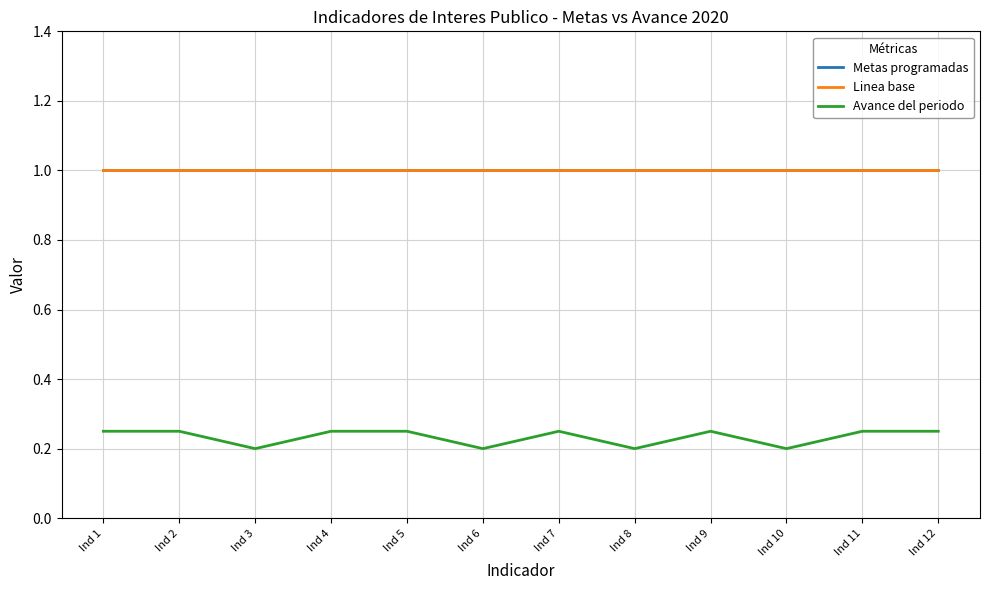

Reading left to right, transcribe all the data shown in this chart.

Metas programadas: Ind 1=1.0	Ind 2=1.0	Ind 3=1.0	Ind 4=1.0	Ind 5=1.0	Ind 6=1.0	Ind 7=1.0	Ind 8=1.0	Ind 9=1.0	Ind 10=1.0	Ind 11=1.0	Ind 12=1.0
Linea base: Ind 1=1.0	Ind 2=1.0	Ind 3=1.0	Ind 4=1.0	Ind 5=1.0	Ind 6=1.0	Ind 7=1.0	Ind 8=1.0	Ind 9=1.0	Ind 10=1.0	Ind 11=1.0	Ind 12=1.0
Avance del periodo: Ind 1=0.2	Ind 2=0.2	Ind 3=0.2	Ind 4=0.2	Ind 5=0.2	Ind 6=0.2	Ind 7=0.2	Ind 8=0.2	Ind 9=0.2	Ind 10=0.2	Ind 11=0.2	Ind 12=0.2